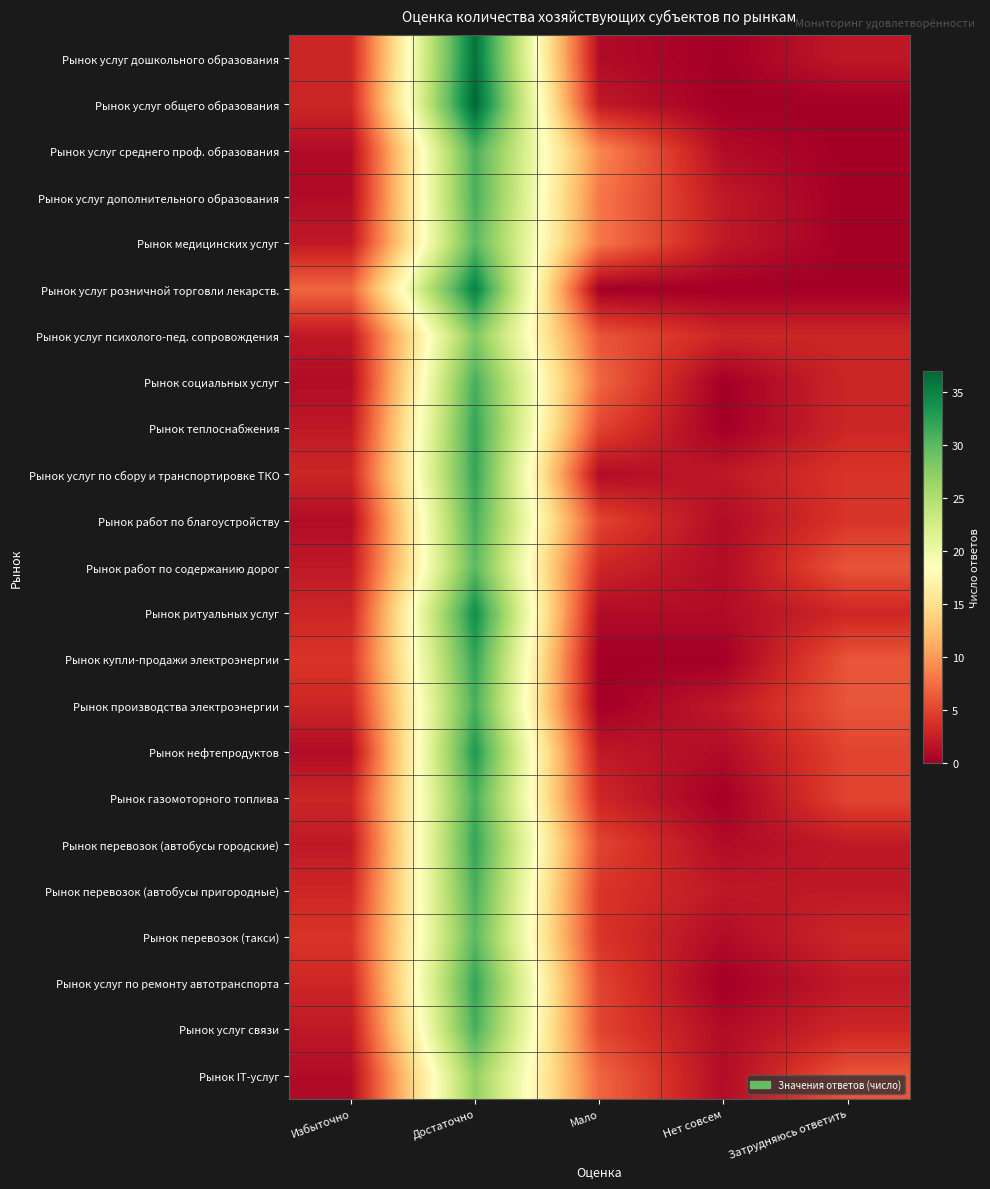

At how many categories does at least one series exceed 1?

5